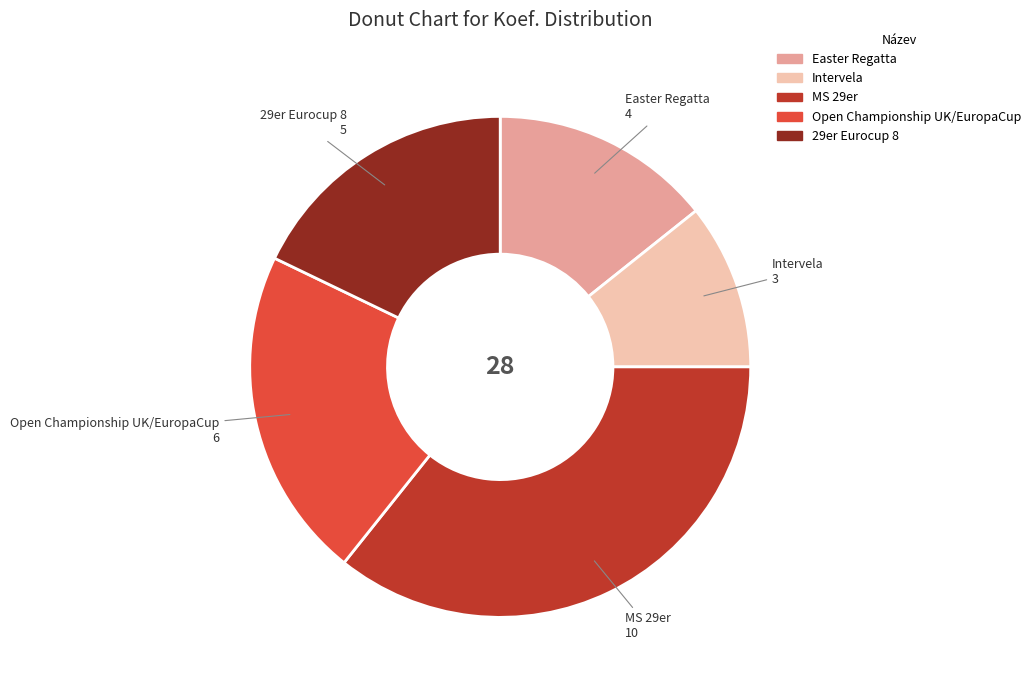

Approximately how many times larger is the value at 29er Eurocup 8 compared to MS 29er?

0.5